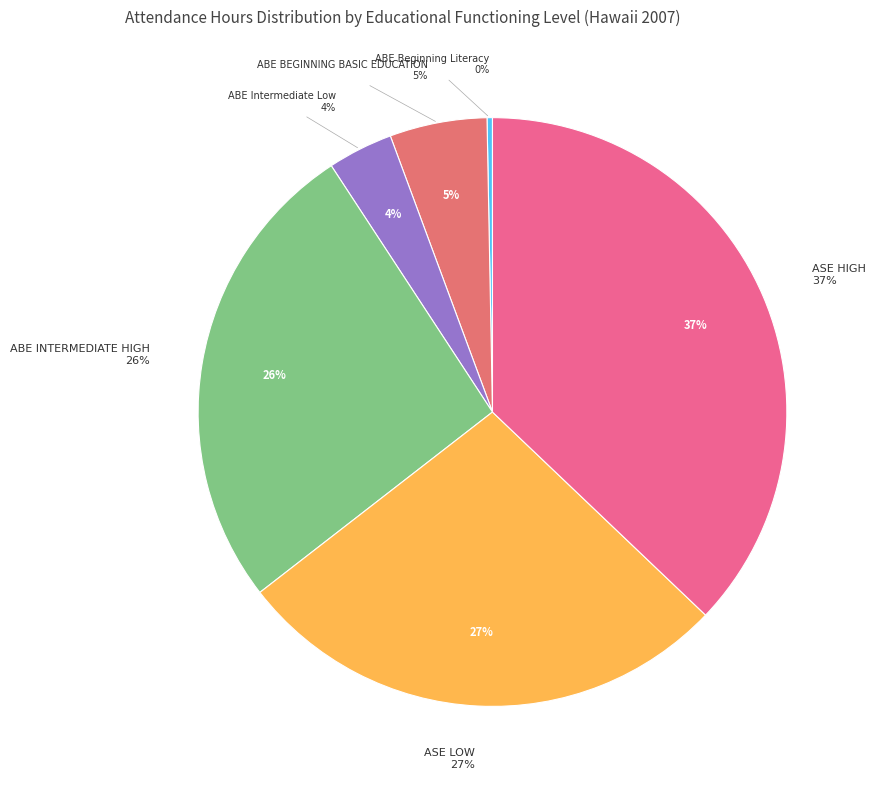

To the nearest percent, what portion does ASE Low represent?

27%